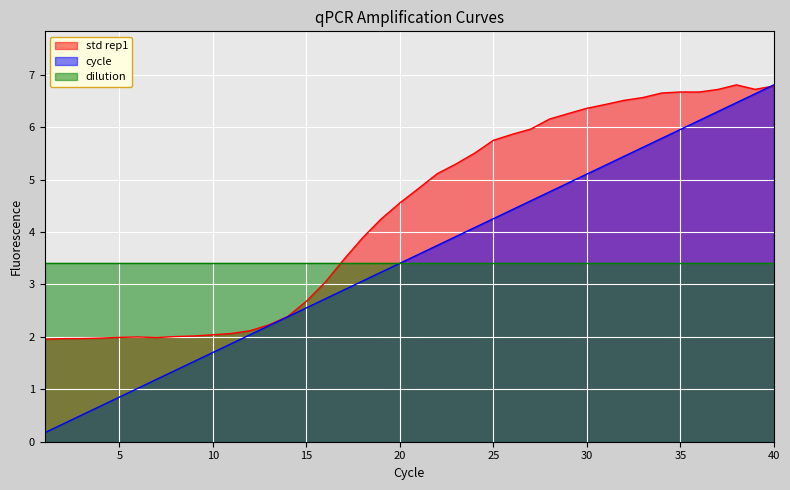

Which category has the highest value in the std rep1 series?

38